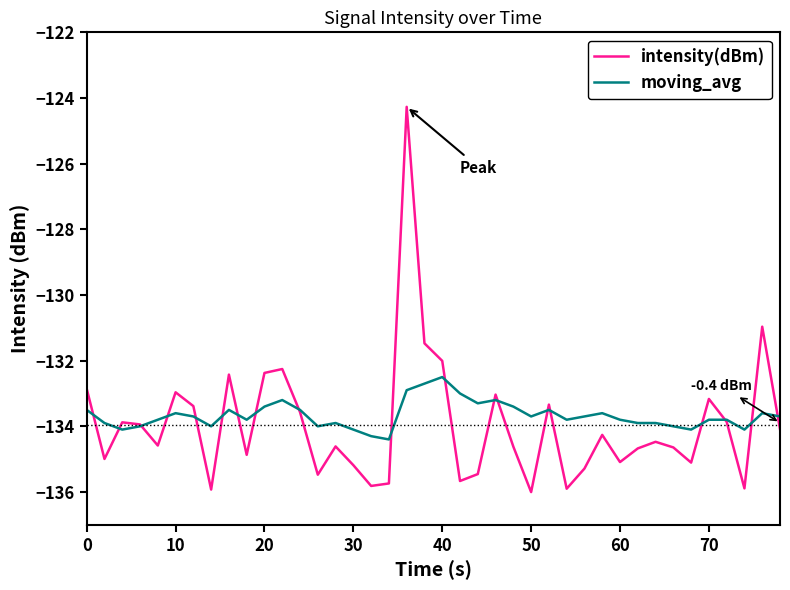

Which series has the widest spread of values?

intensity(dBm)